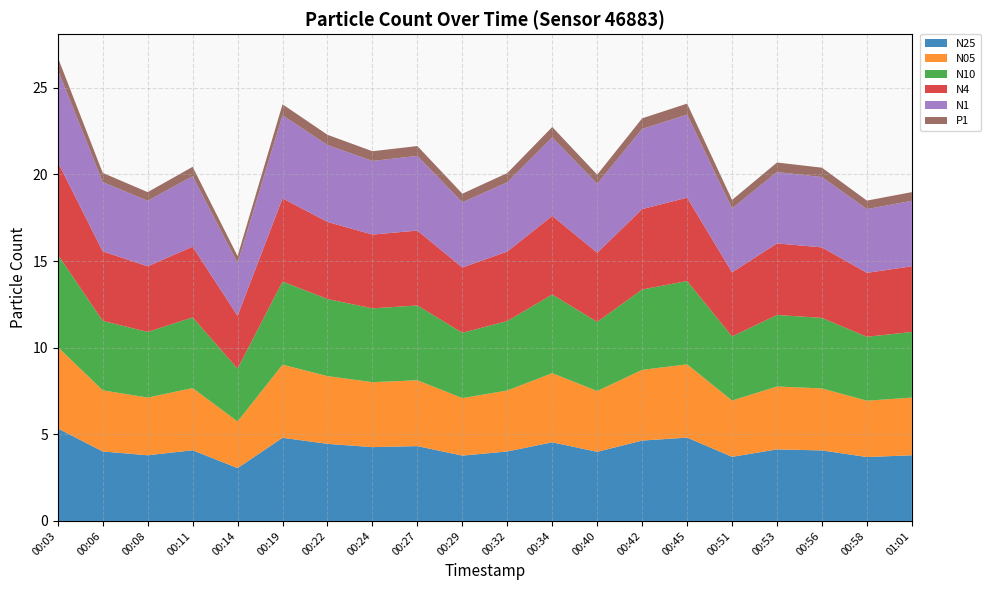

Reading left to right, what are all the values shown in this chart?

N25: 5.3	4.0	3.8	4.1	3.0	4.8	4.5	4.3	4.3	3.8	4.0	4.5	4.0	4.6	4.8	3.7	4.1	4.1	3.7	3.8
N05: 4.7	3.5	3.3	3.6	2.7	4.2	3.9	3.8	3.8	3.3	3.5	4.0	3.5	4.1	4.2	3.2	3.6	3.6	3.2	3.3
N10: 5.3	4.0	3.8	4.1	3.0	4.8	4.5	4.3	4.3	3.8	4.0	4.5	4.0	4.6	4.8	3.7	4.1	4.1	3.7	3.8
N4: 5.3	4.0	3.8	4.1	3.0	4.8	4.5	4.3	4.3	3.8	4.0	4.5	4.0	4.6	4.8	3.7	4.1	4.1	3.7	3.8
N1: 5.3	4.0	3.8	4.1	3.0	4.8	4.4	4.2	4.3	3.8	4.0	4.5	4.0	4.6	4.8	3.7	4.1	4.1	3.7	3.8
P1: 0.7	0.5	0.5	0.5	0.4	0.6	0.6	0.6	0.6	0.5	0.5	0.6	0.5	0.6	0.6	0.5	0.6	0.5	0.5	0.5